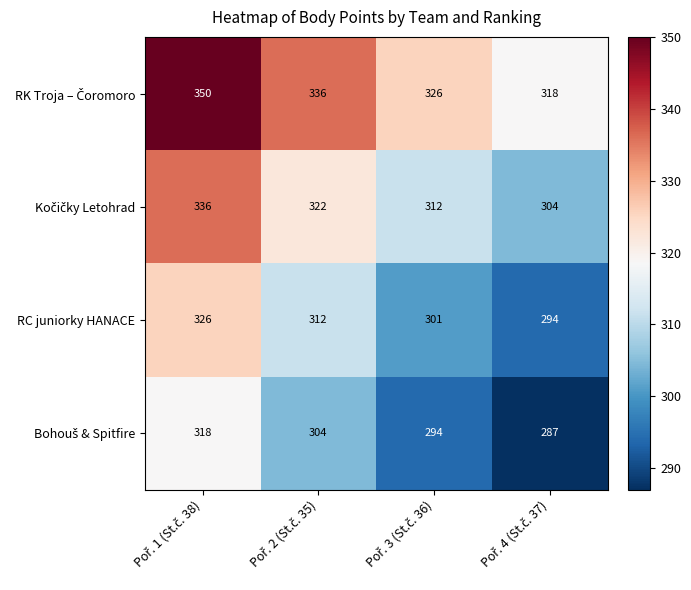

At how many categories does at least one series exceed 315?

4